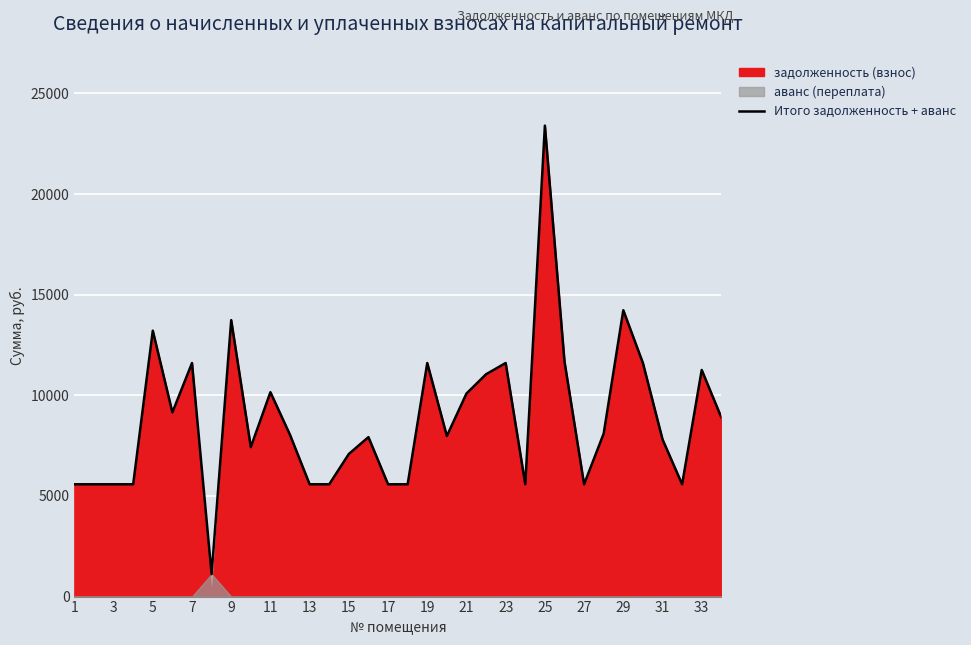

Reading right to left, extract all data points from this chart.

8902.4	11260.4	5580.0	7812.0	11606.4	14229.0	8102.2	5580.0	11684.5	23402.5	5580.0	11606.4	11048.4	10088.6	7979.4	11606.4	5580.0	5580.0	7923.6	7086.6	5580.0	5580.0	8035.2	10155.6	7428.0	13738.0	1117.5	11606.4	9151.2	13213.4	5580.0	5580.0	5580.0	5580.0